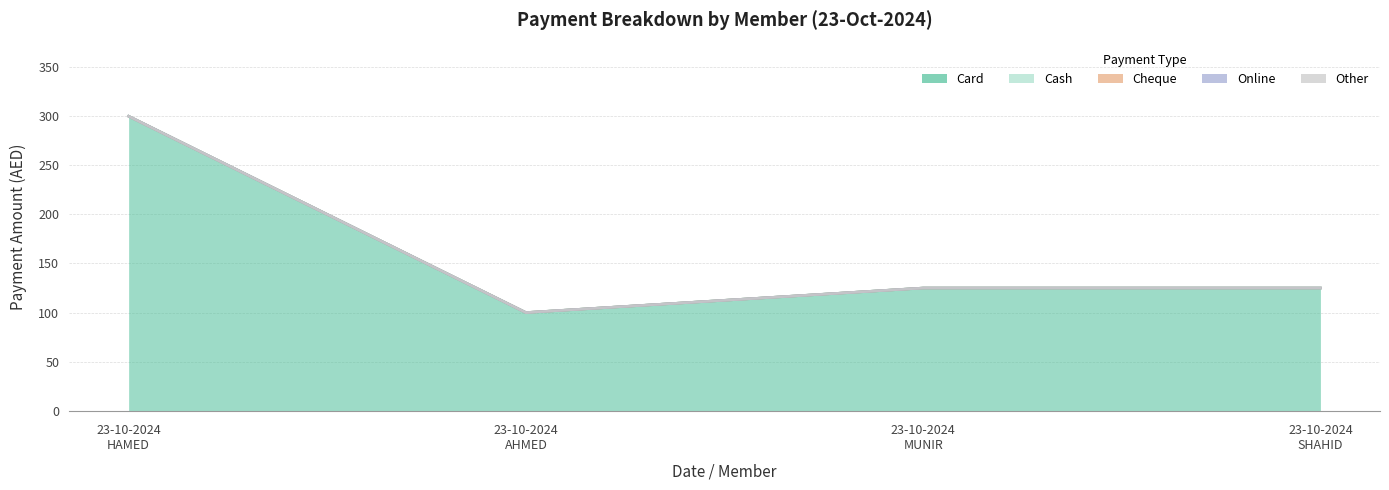

In Card, how many points are lower than both neighbors (excluding endpoints)?

1